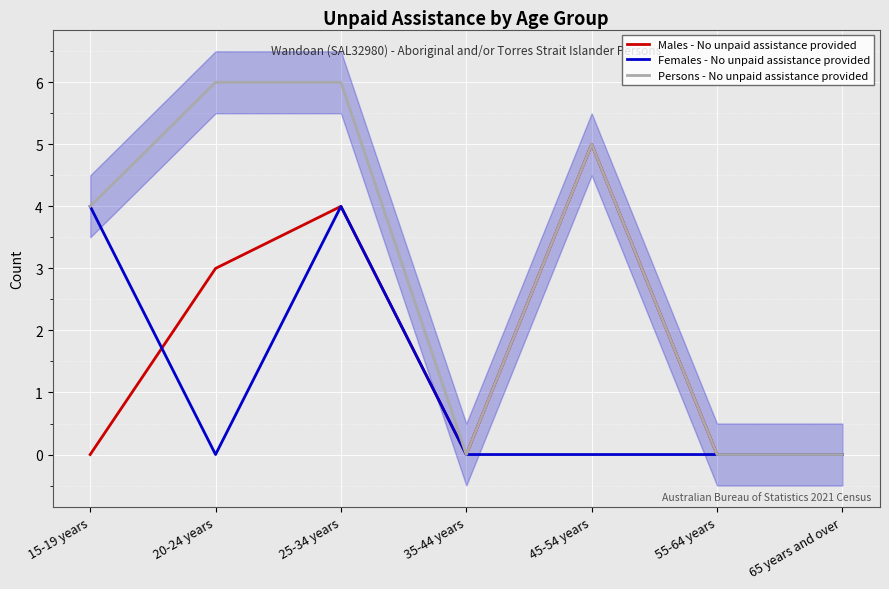

How many Females - No unpaid assistance provided values are between 0 and 4?

7